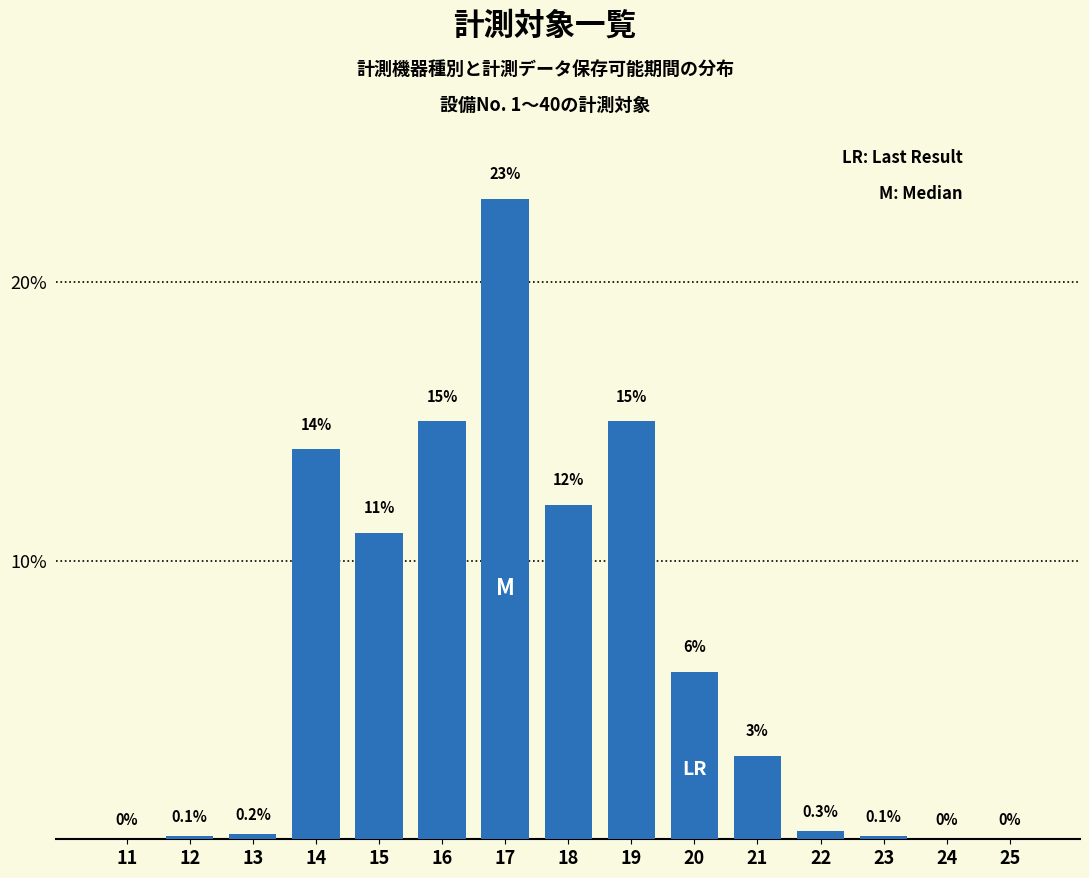

Reading right to left, what are all the values shown in this chart?

25=0.0	24=0.0	23=0.1	22=0.3	21=3.0	20=6.0	19=15.0	18=12.0	17=23.0	16=15.0	15=11.0	14=14.0	13=0.2	12=0.1	11=0.0